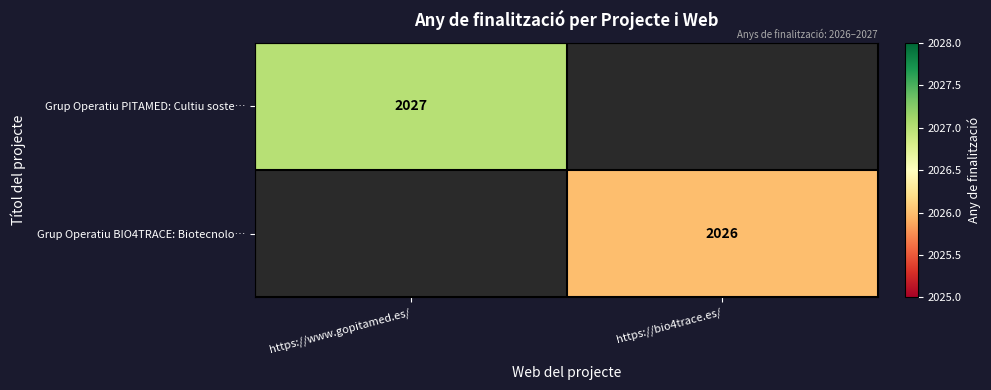

Is it true that Grup Operatiu PITAMED: Cultiu soste… equals 2027 at https://www.gopitamed.es/?

True